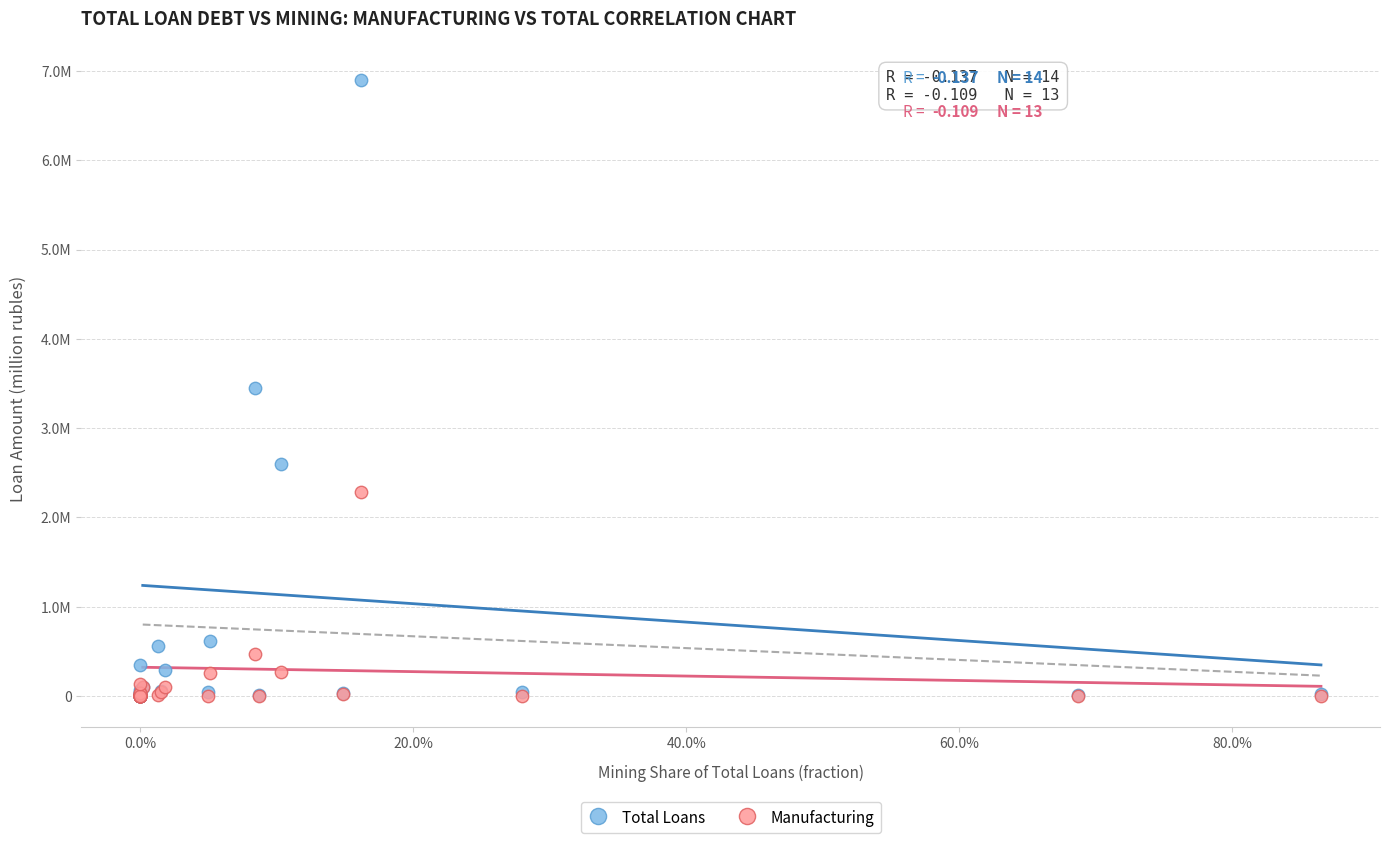

What are all the series names shown in the legend?

Total Loans, Manufacturing